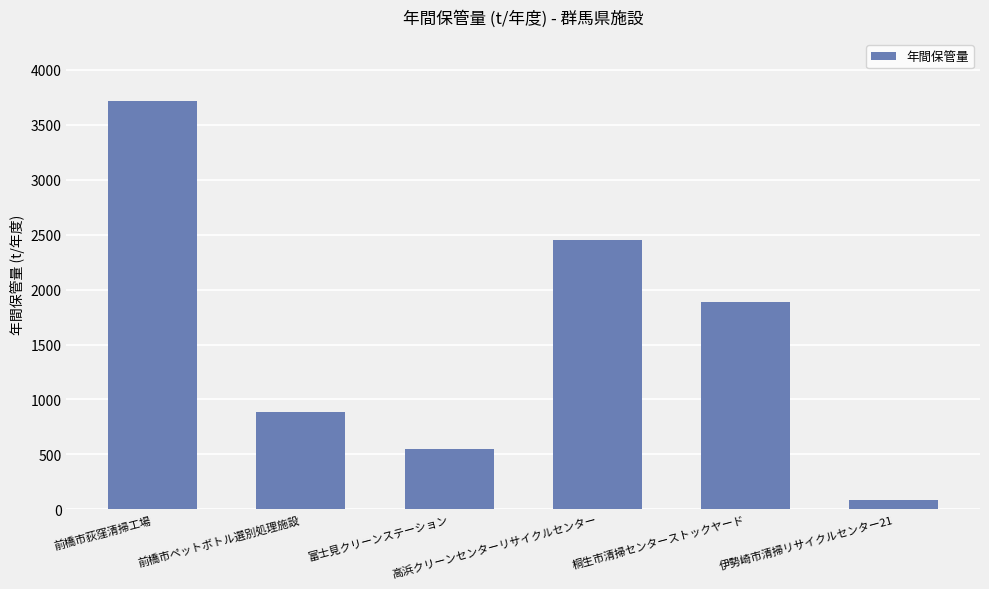

Does the chart contain stacked bars?

No